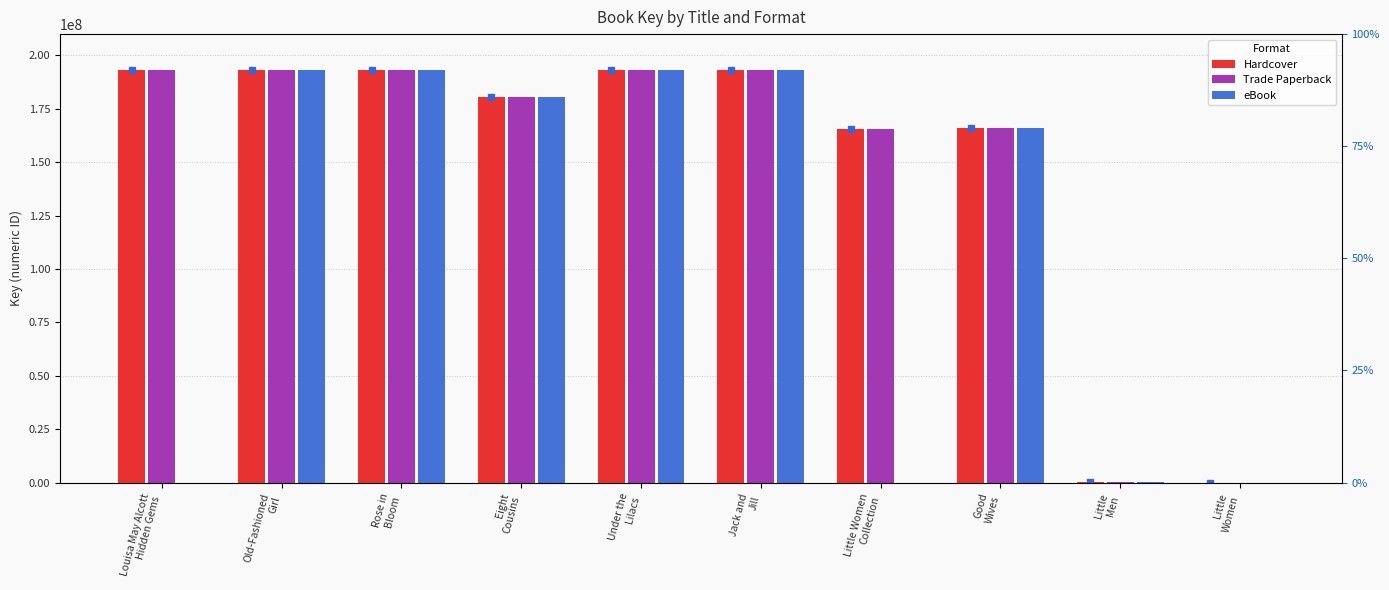

How many bars are there in total?

30